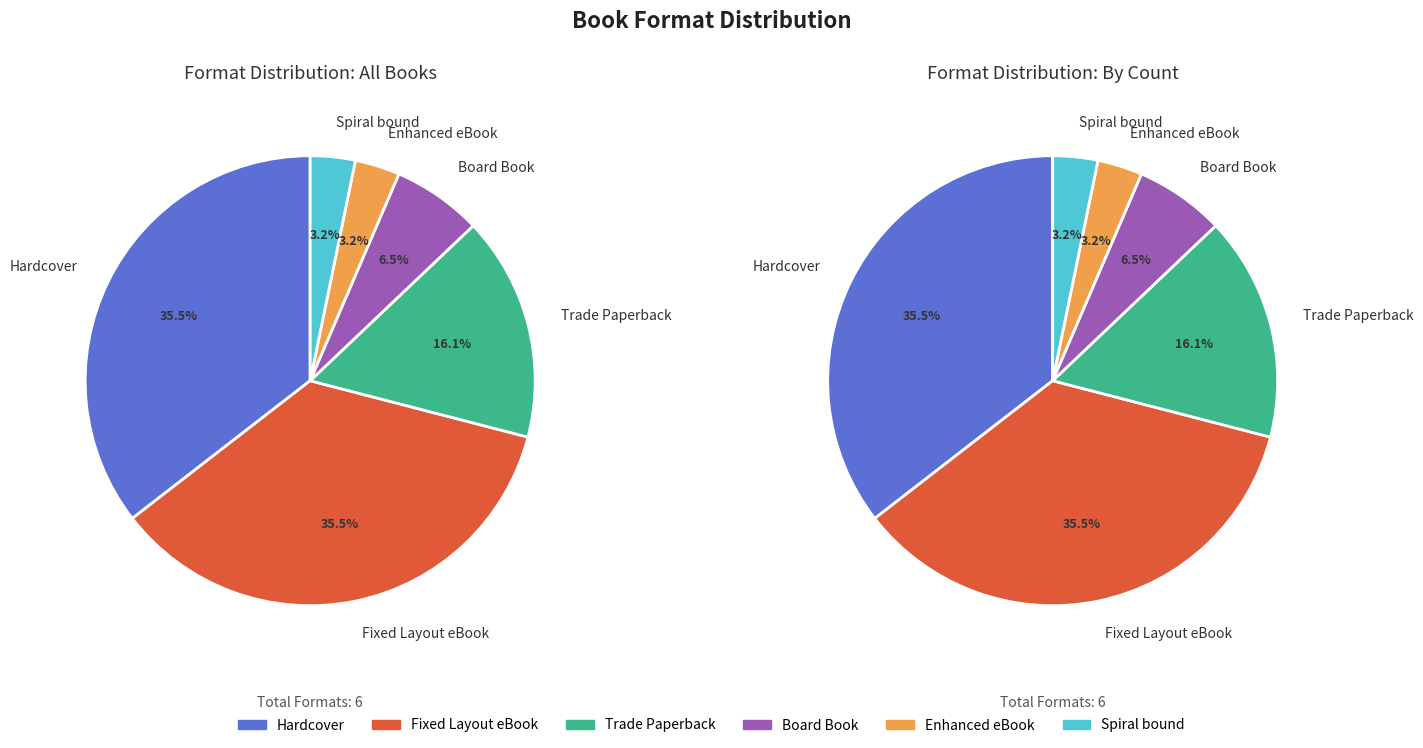

Combined, what portion of the pie is Enhanced eBook and Trade Paperback?

19.4%